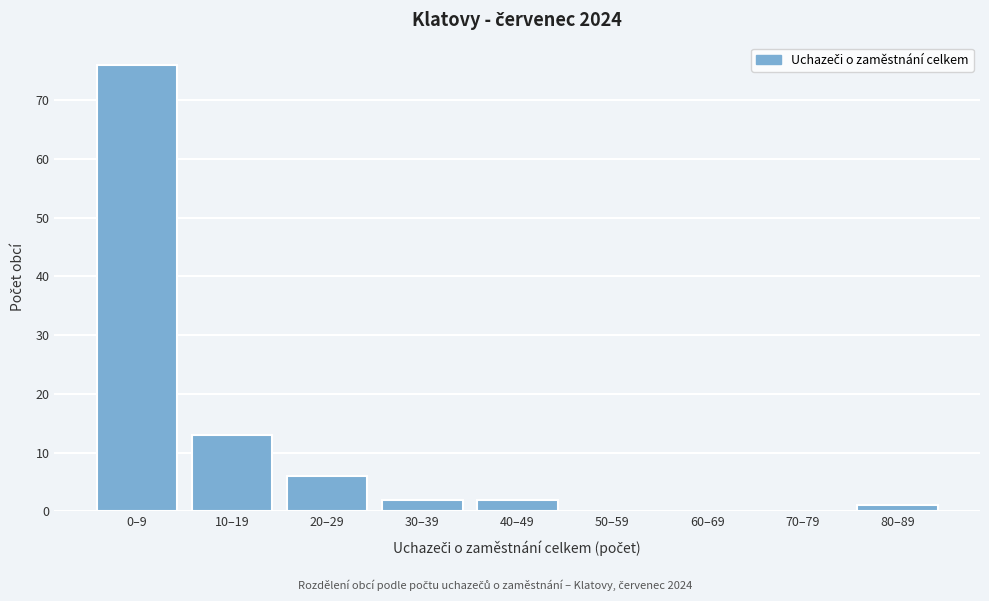

Reading right to left, what are all the values shown in this chart?

80–89=1	70–79=0	60–69=0	50–59=0	40–49=2	30–39=2	20–29=6	10–19=13	0–9=76